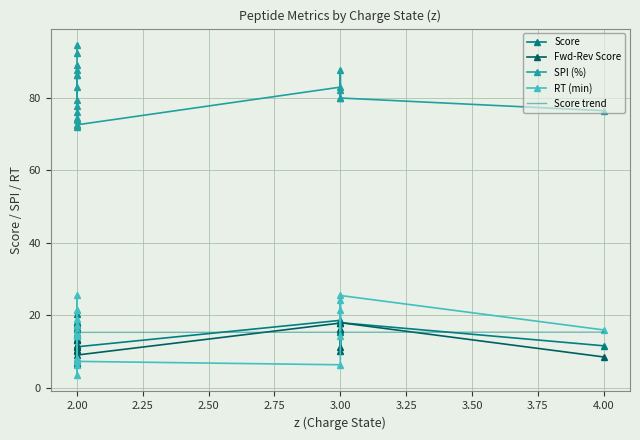

At 5, list the series in order from largest to smallest.

SPI (%), Score, Fwd-Rev Score, RT (min)